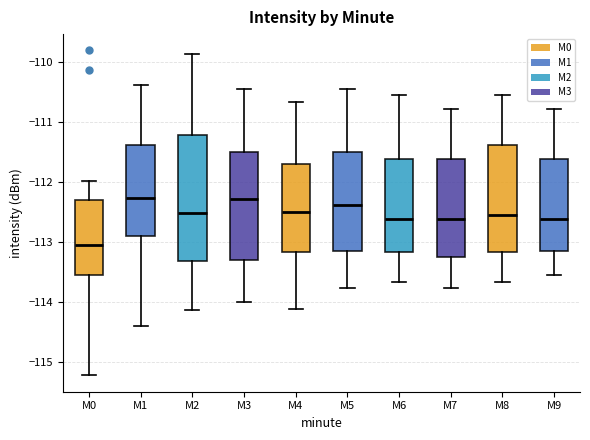

Comparing the boxes themselves (not the whiskers), which one is the tallest?

M2